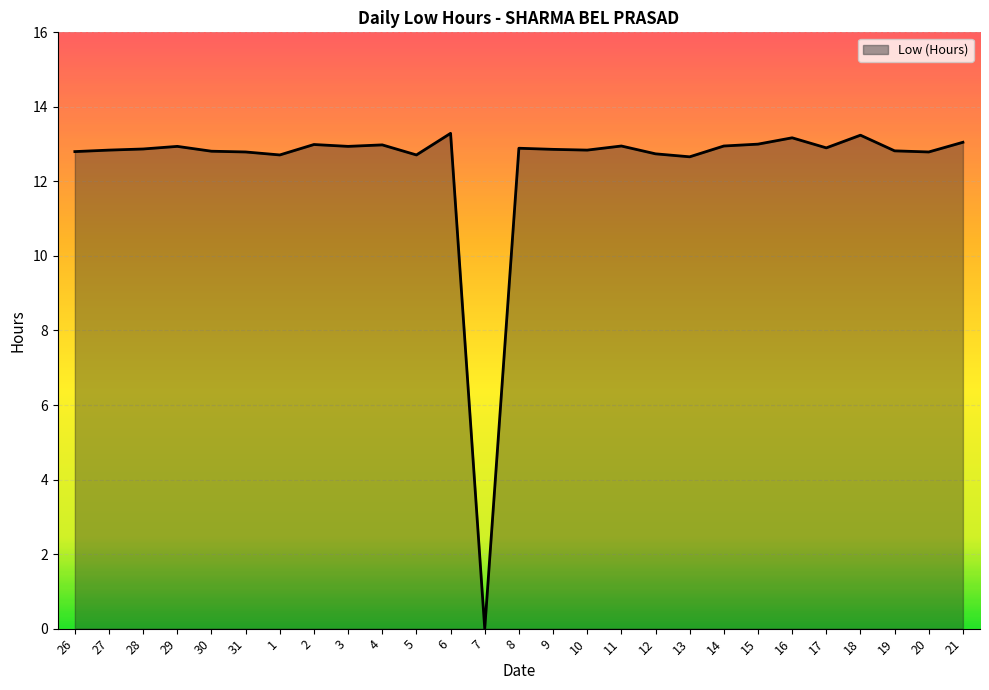

At which label does the data first exceed 12?

26